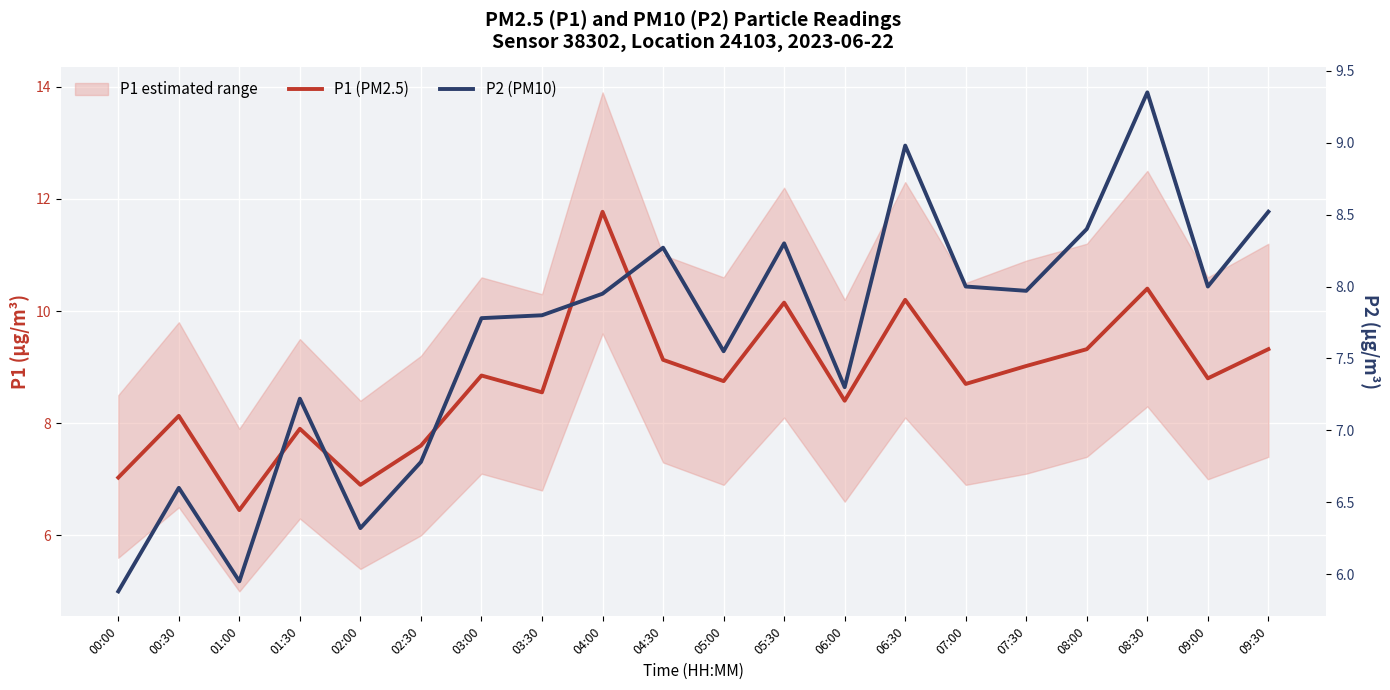

What are all the series names shown in the legend?

P1 (PM2.5), P2 (PM10)